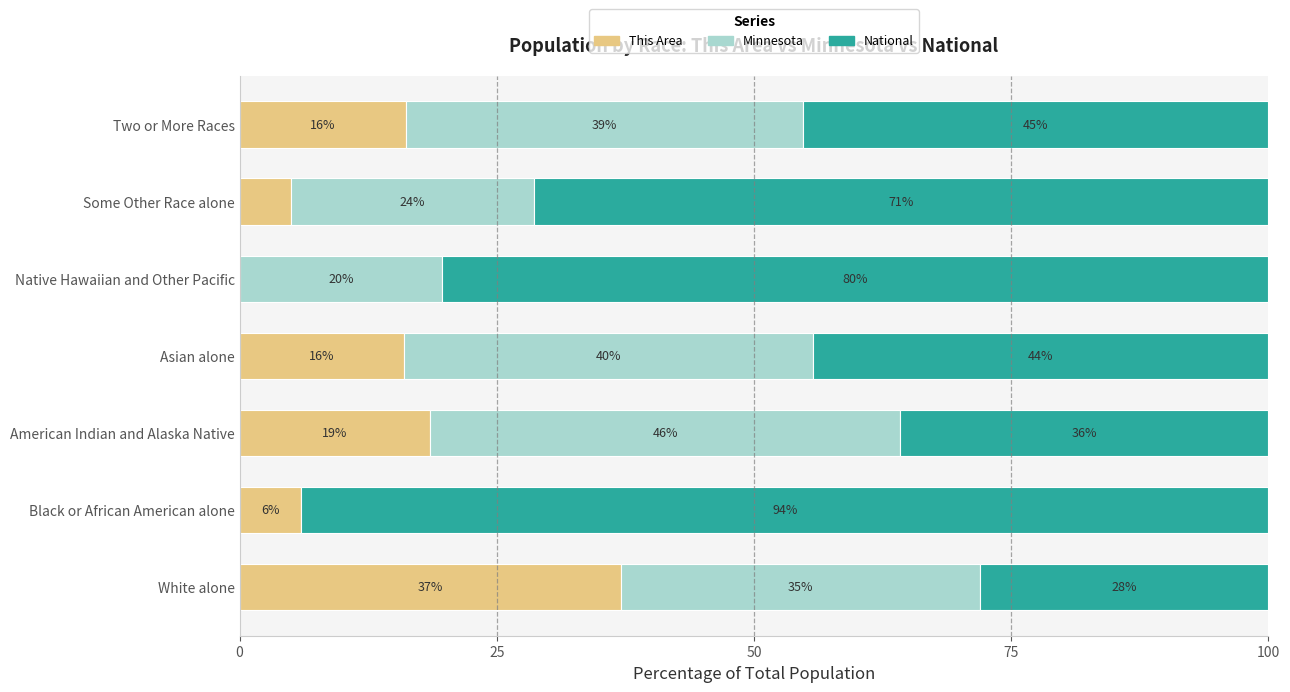

What are all the series names shown in the legend?

This Area, Minnesota, National